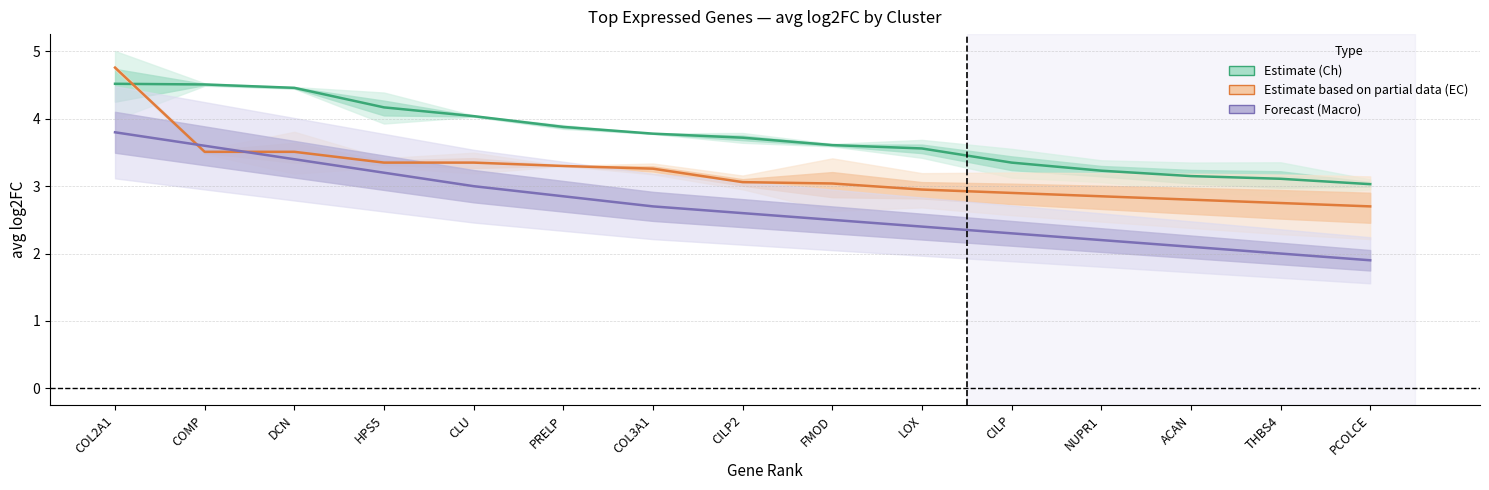

True or false: Estimate (Ch) and Forecast (Macro) intersect in this chart.

False